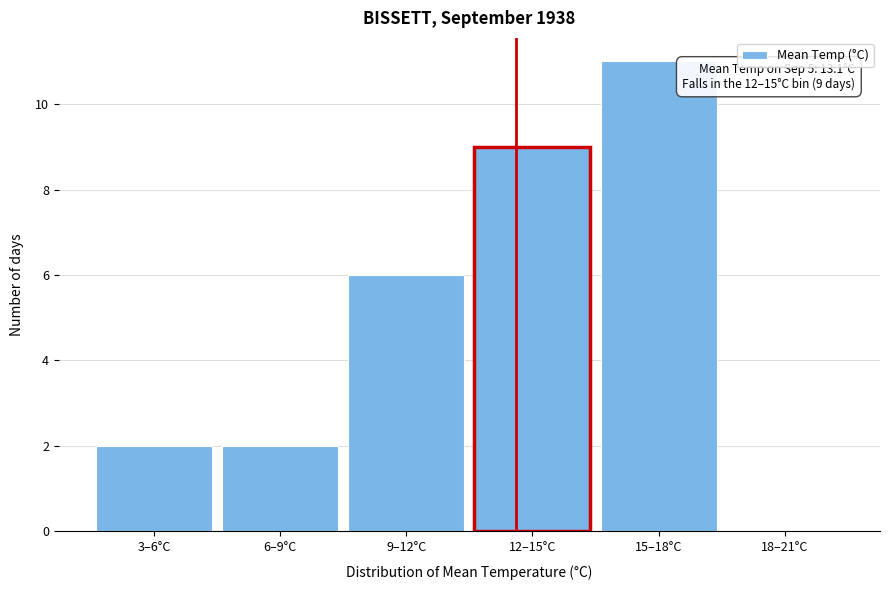

Reading left to right, what are all the values shown in this chart?

3–6°C=2	6–9°C=2	9–12°C=6	12–15°C=9	15–18°C=11	18–21°C=0